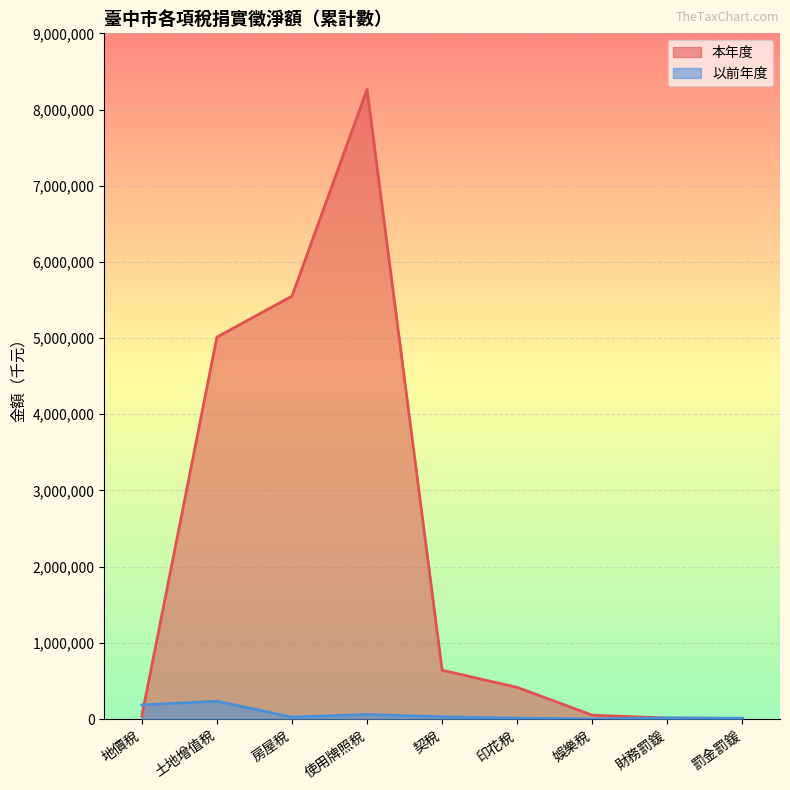

Does the chart display data point markers on the line(s)?

No